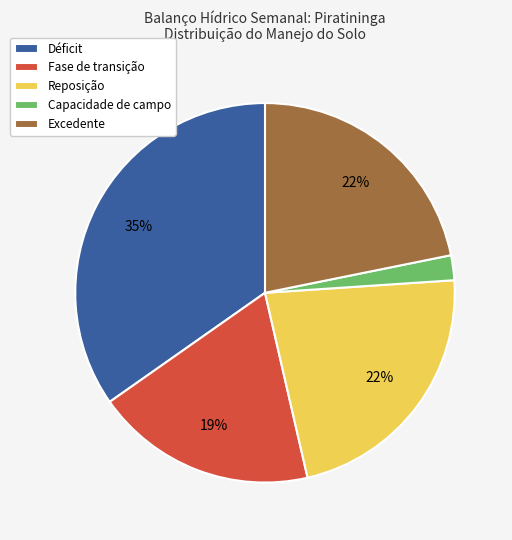

Combined, do Excedente and Déficit account for over 50%?

Yes